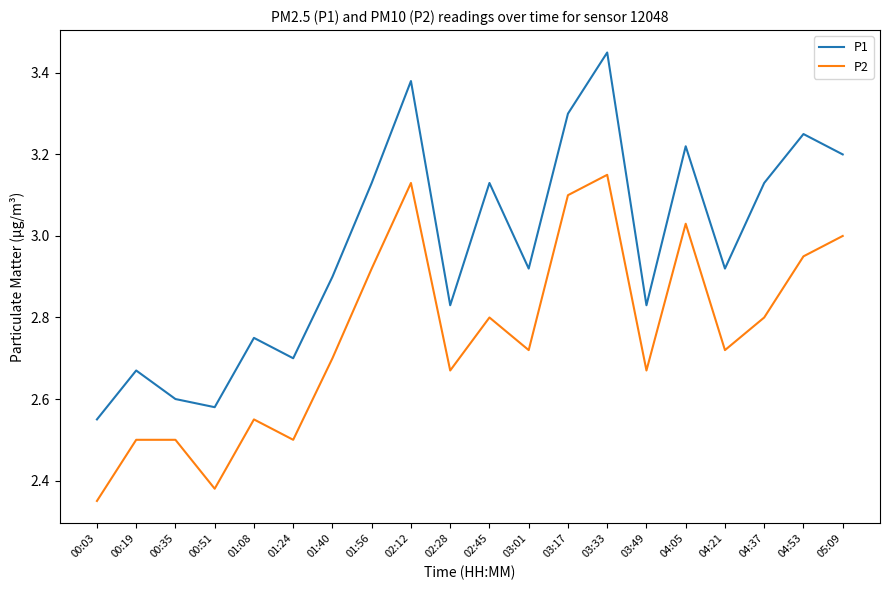

How many categories are shown in the chart?

20